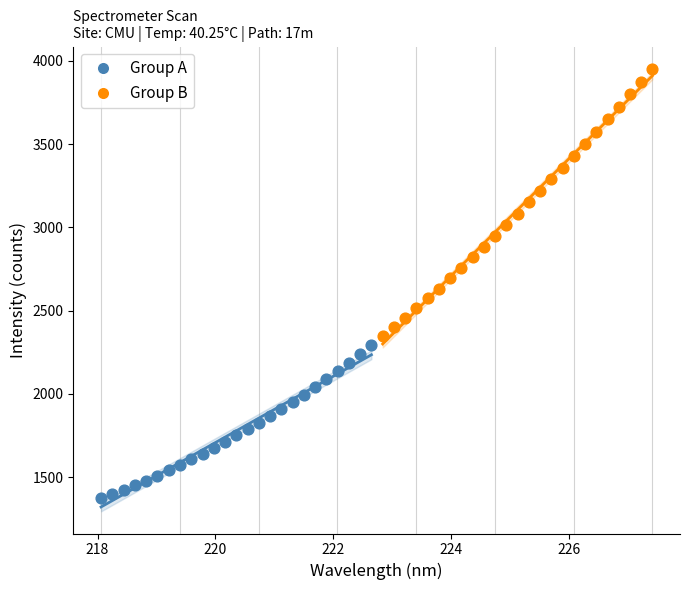

Which series reaches the maximum Y coordinate?

Group B